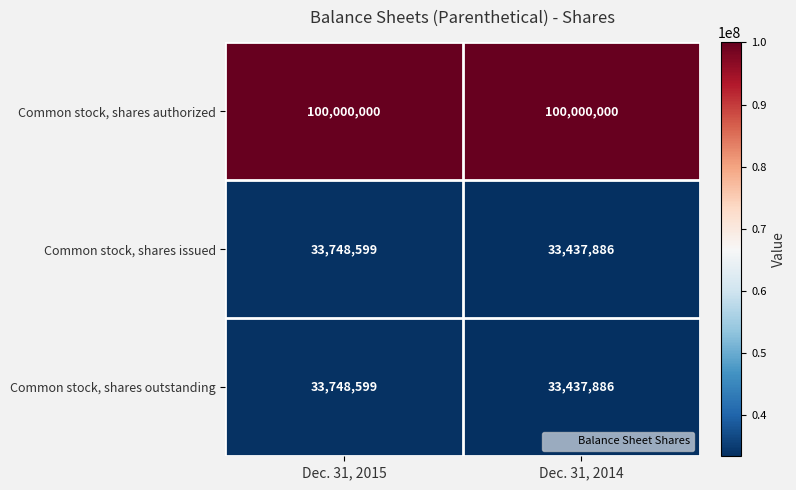

Which category has the highest value in the Common stock, shares outstanding series?

Dec. 31, 2015